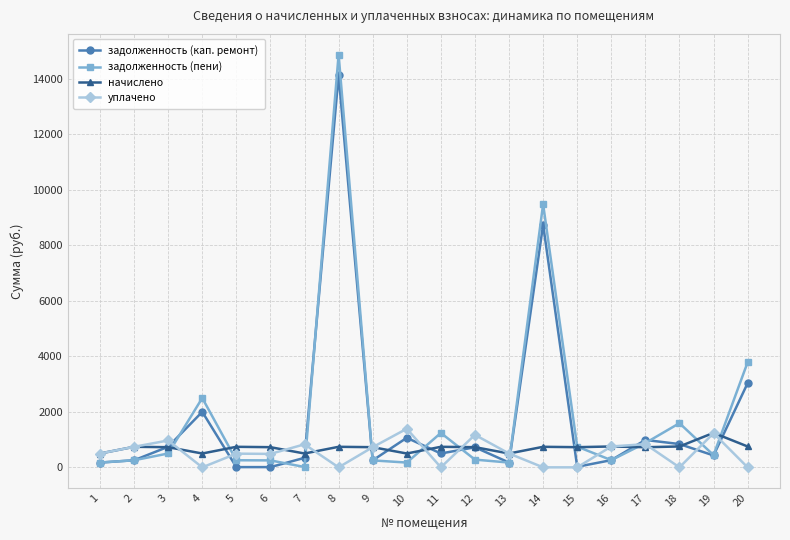

What is the total value across all series at 13?

1340.8